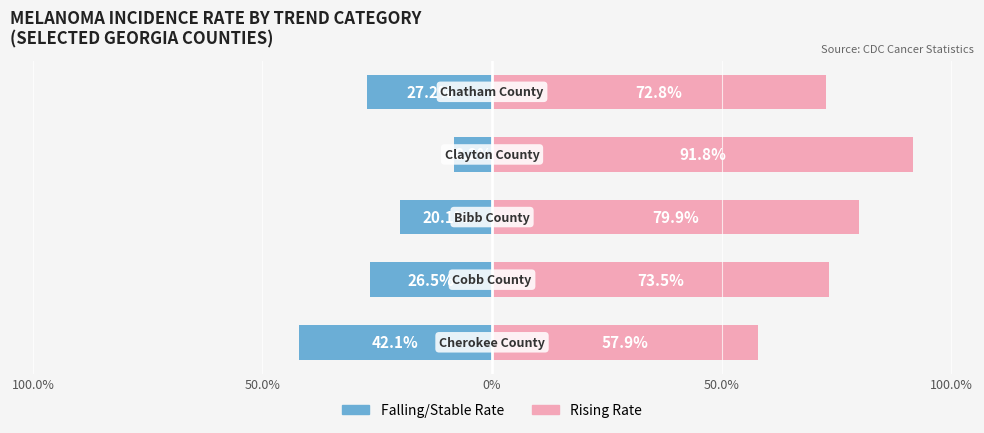

Between 100.0% and 50.0%, which series saw the biggest shift?

Falling/Stable Rate